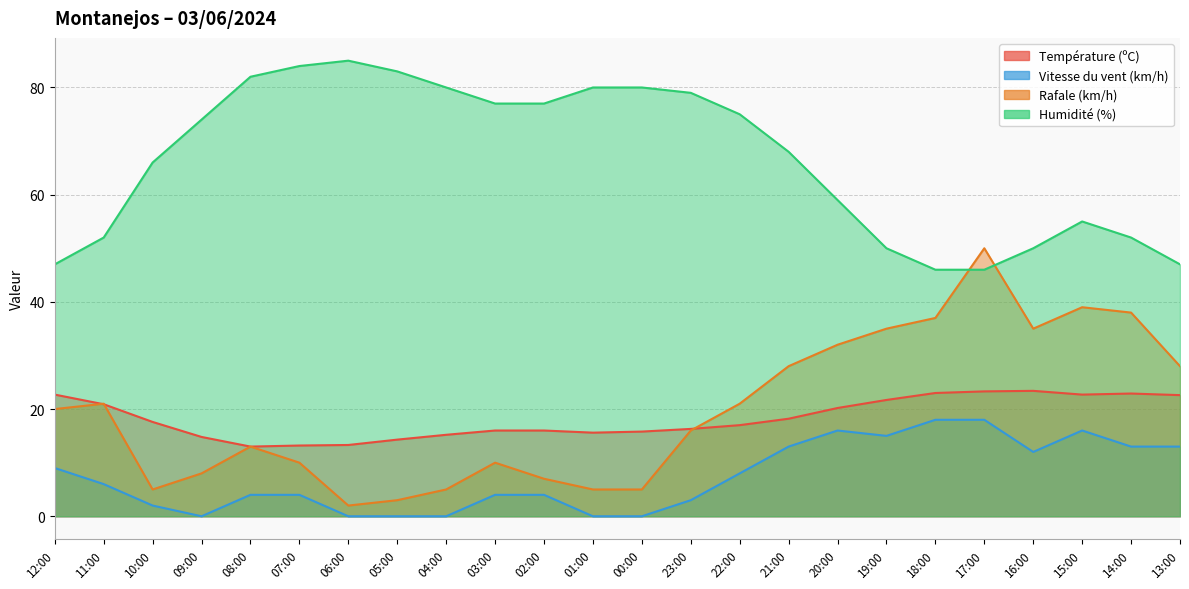

What are all the series names shown in the legend?

Température (ºC), Vitesse du vent (km/h), Rafale (km/h), Humidité (%)